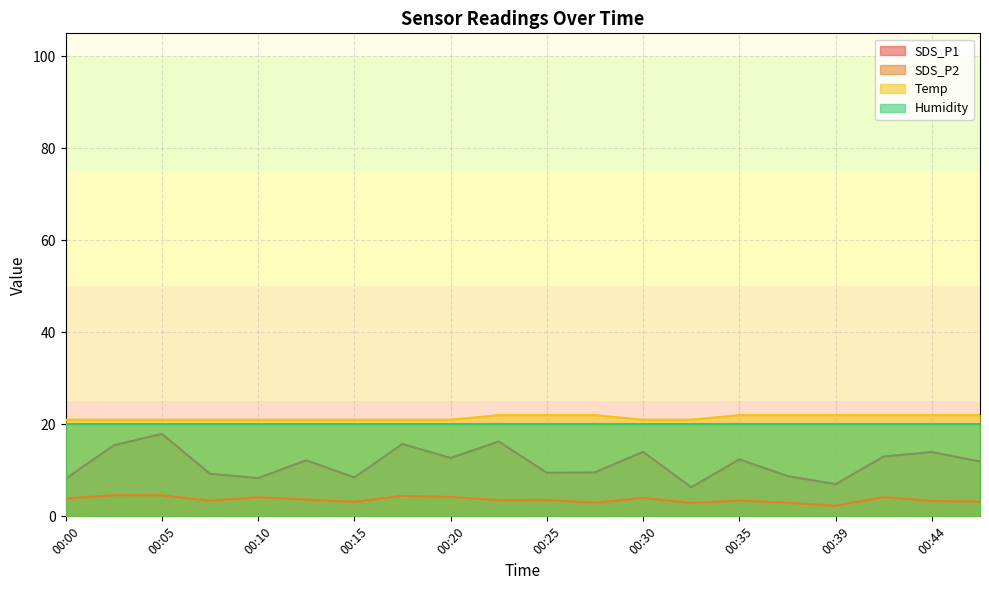

At which category is the sum across all series the highest?

00:05